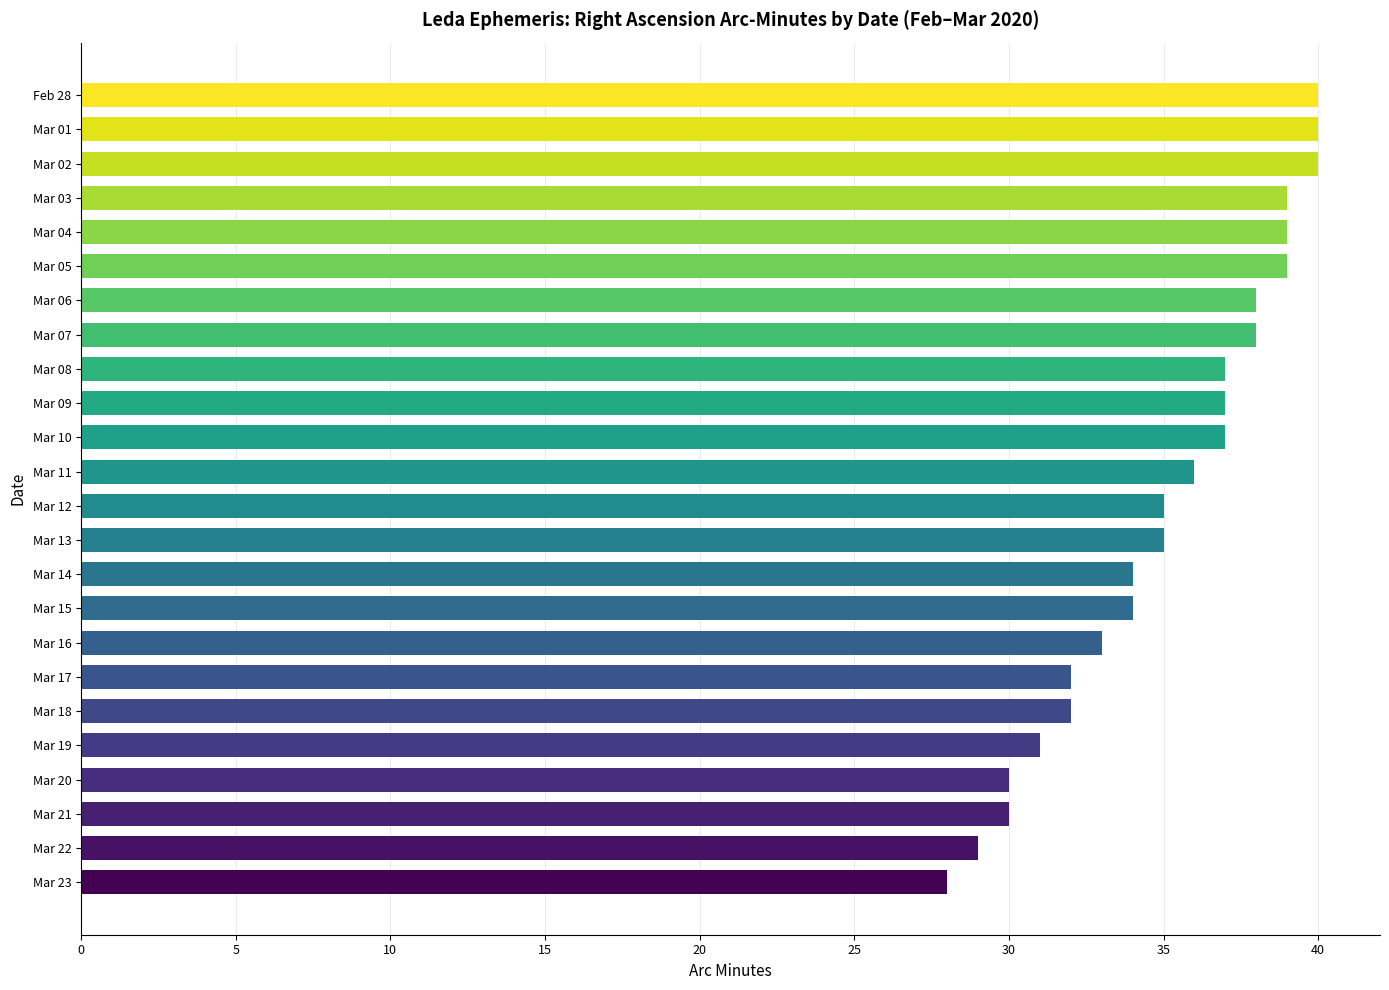

What is the ratio of the value at Mar 01 to the value at Mar 20?

1.3